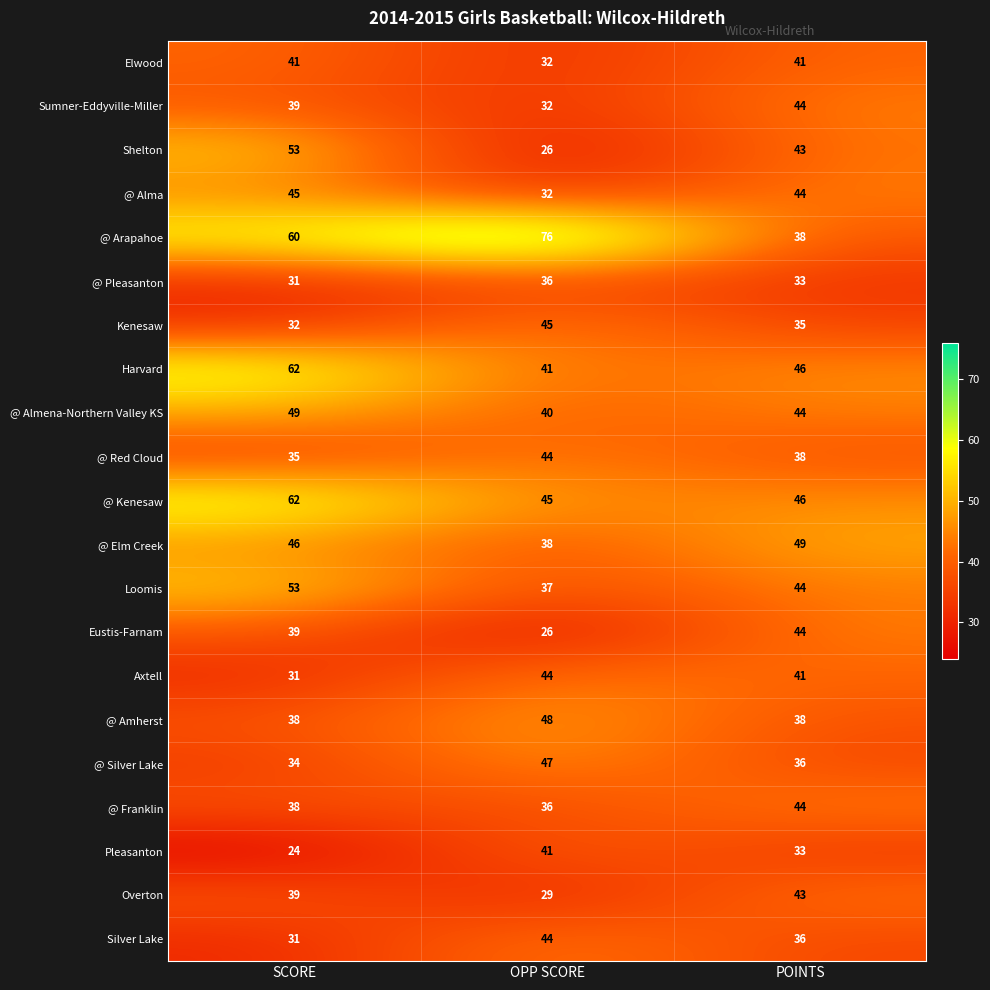

Read the @ Arapahoe value at POINTS, to the nearest 5.

40